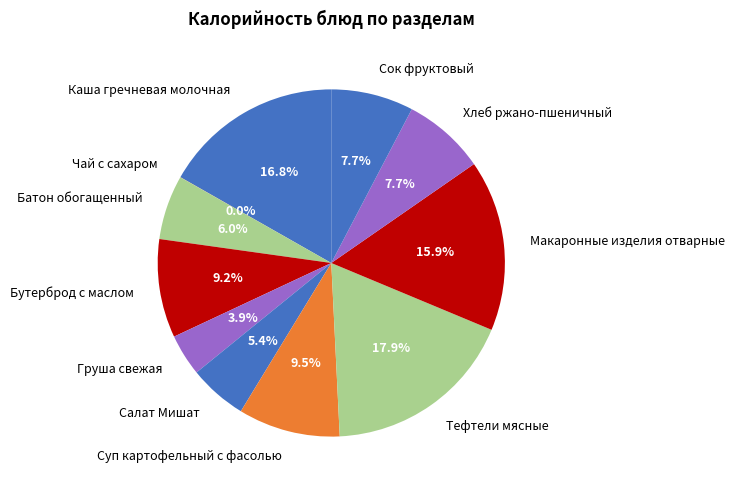

Combined, do Каша гречневая молочная and Сок фруктовый account for over 50%?

No